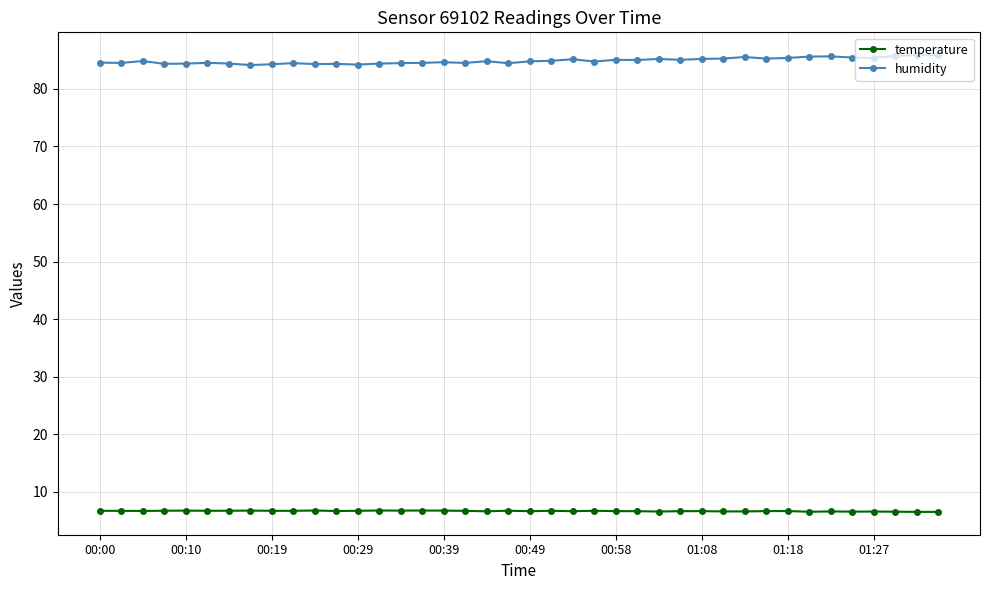

True or false: temperature has more than 1 points higher than both neighbors.

True